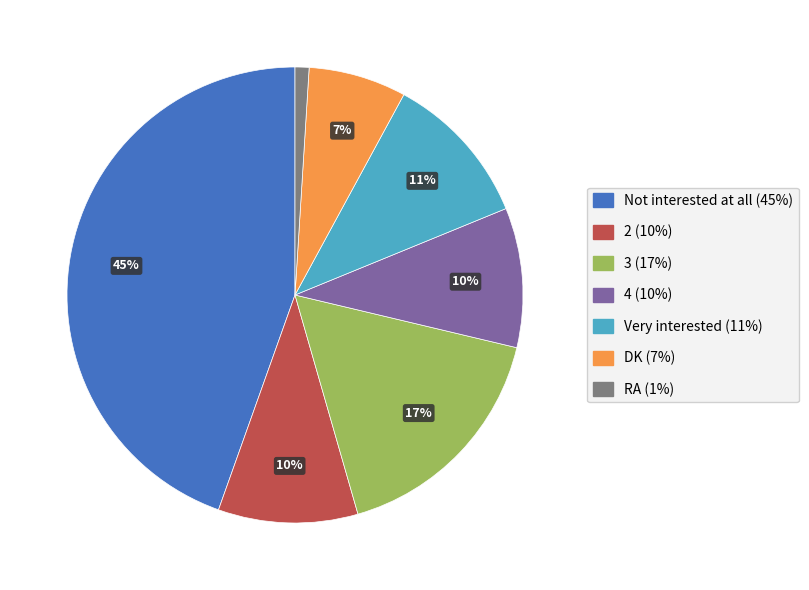

How many segments does this pie chart have?

7